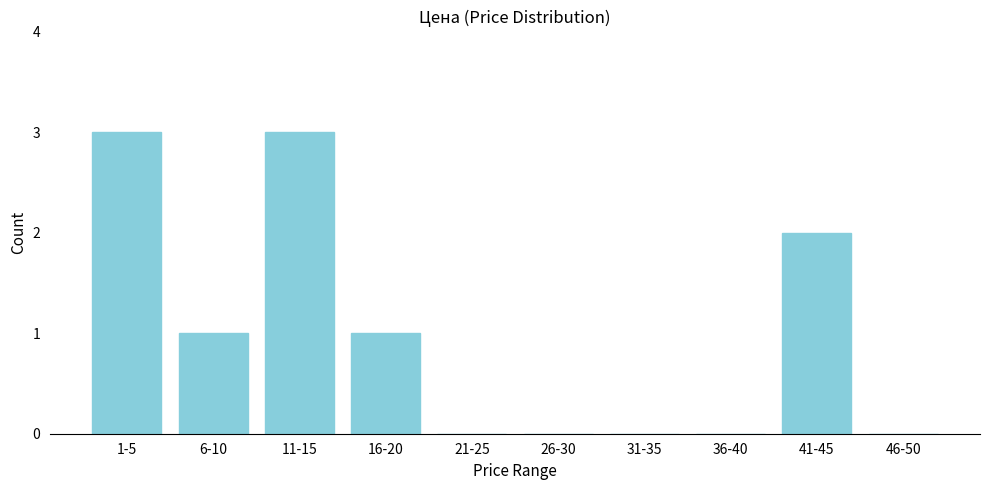

Reading left to right, transcribe all the data shown in this chart.

1-5=3	6-10=1	11-15=3	16-20=1	21-25=0	26-30=0	31-35=0	36-40=0	41-45=2	46-50=0